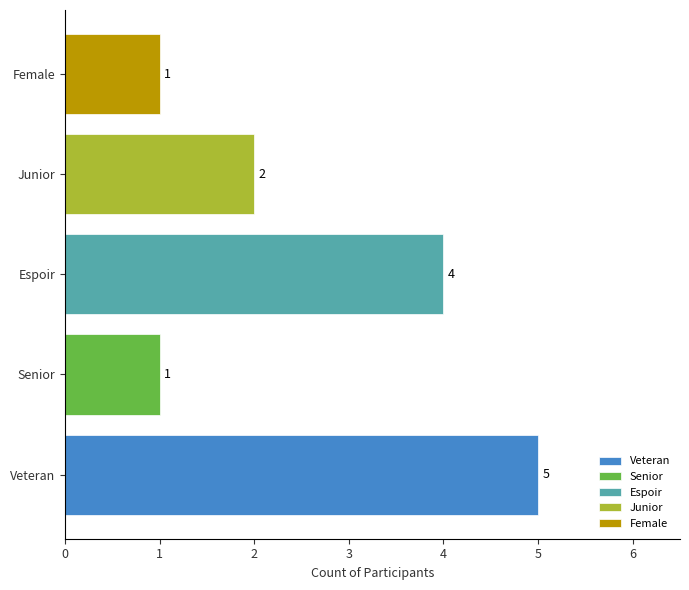

Is it true that Senior equals 1 at Espoir?

True